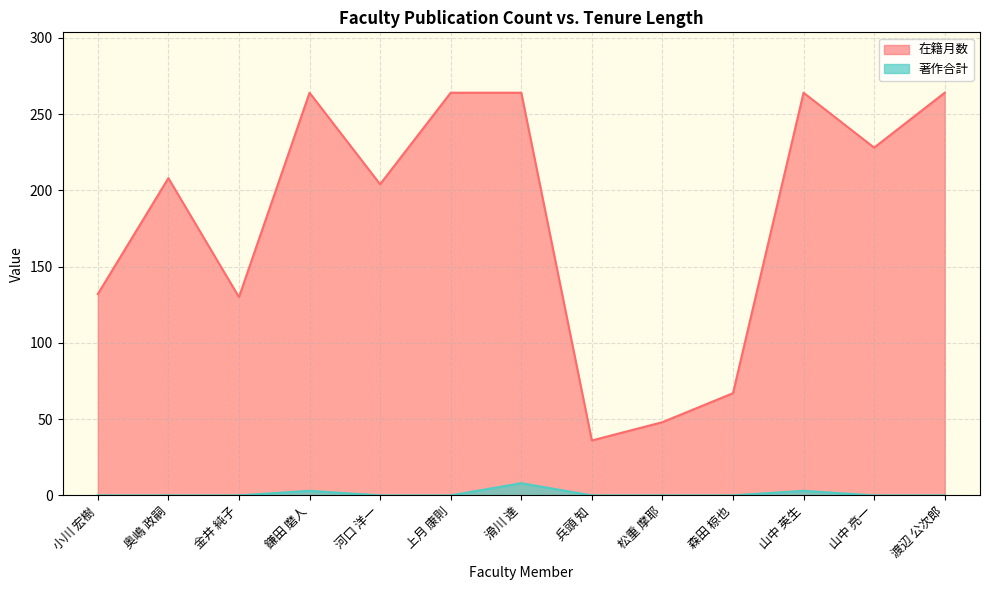

What are all the series names shown in the legend?

在籍月数, 著作合計